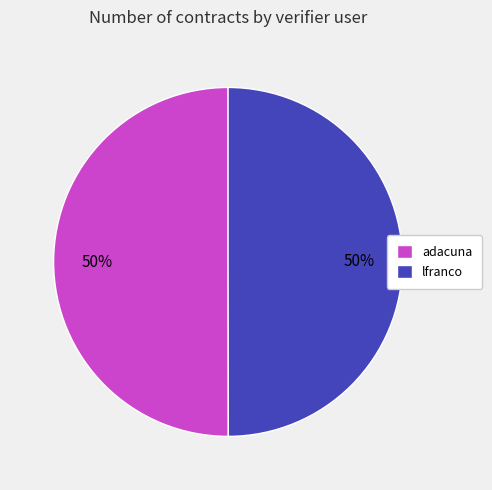

How many slices are in this pie chart?

2